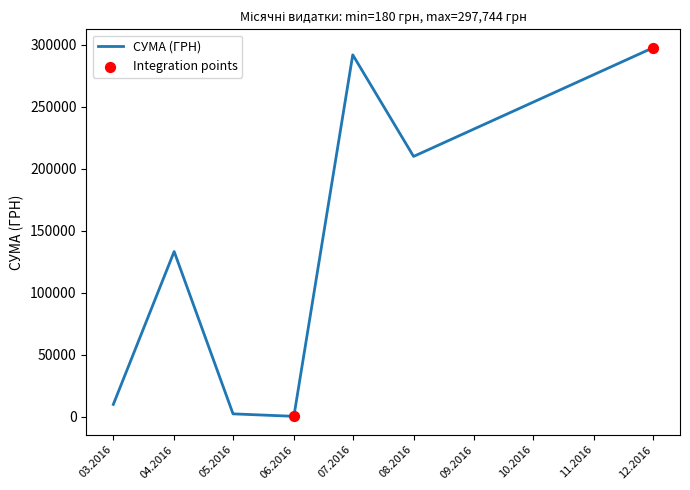

What is the change in value from 03.2016 to 07.2016?

+282229.8